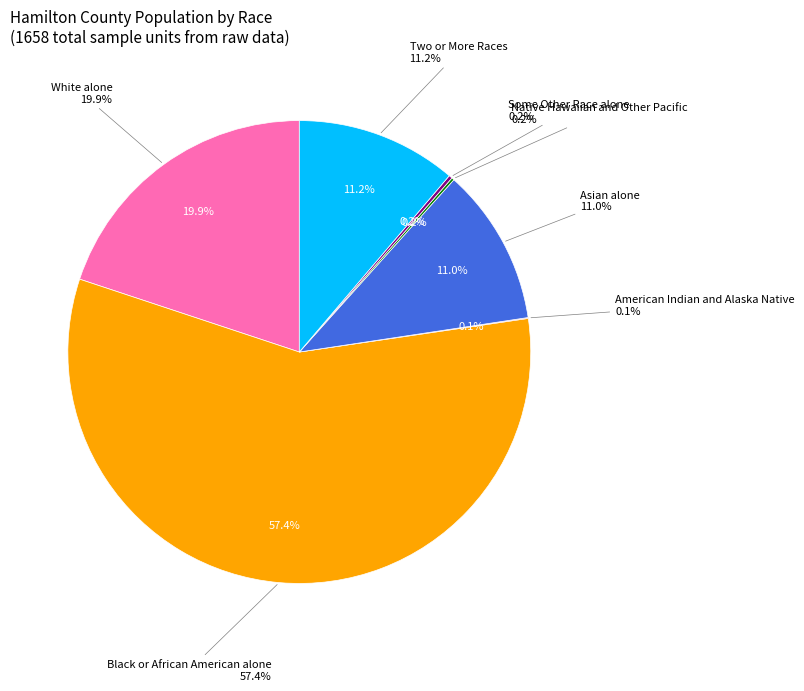

To the nearest percent, what is the combined percentage of Asian alone and Native Hawaiian and Other Pacific?

11%